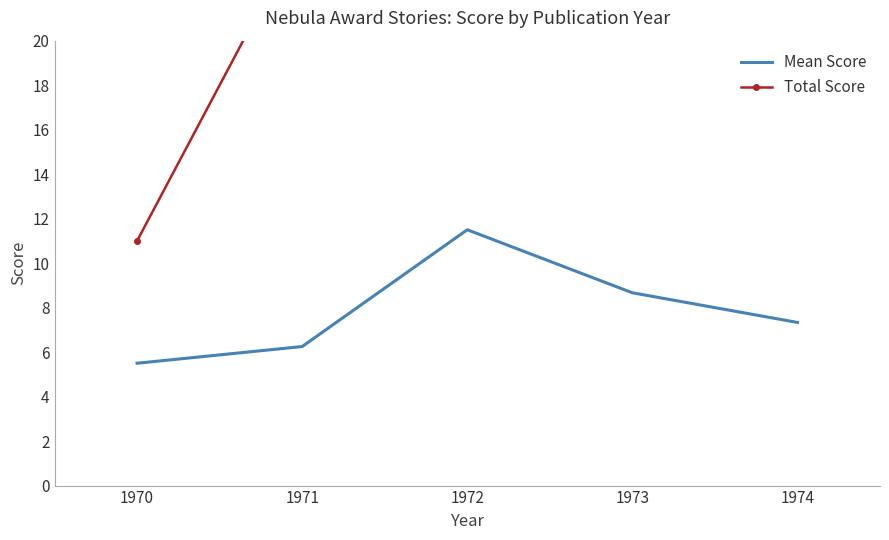

True or false: Mean Score and Total Score cross at least once.

False